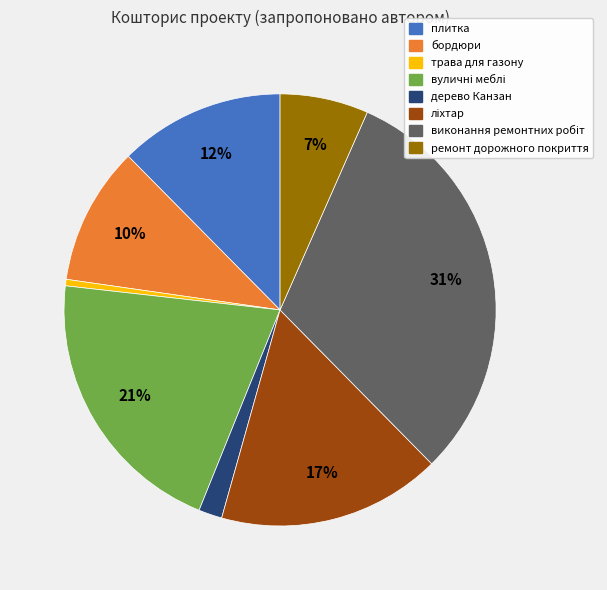

To the nearest percent, what is the difference between the largest and smallest slice percentages?

31%